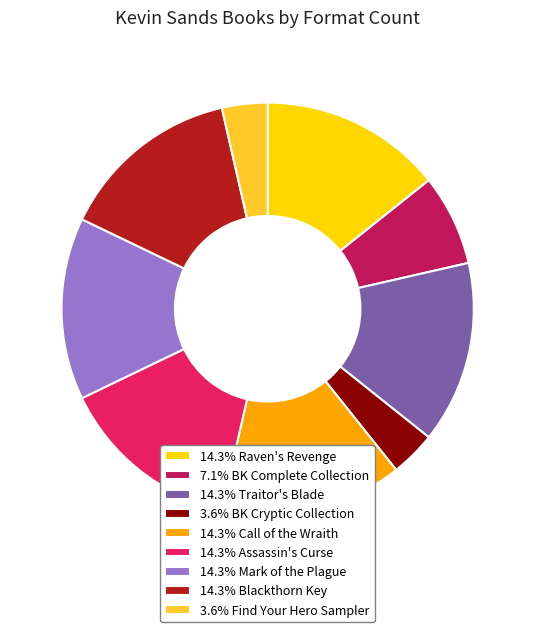

Approximately how many times larger is the value at 14.3% Blackthorn Key compared to 14.3% Mark of the Plague?

1.0